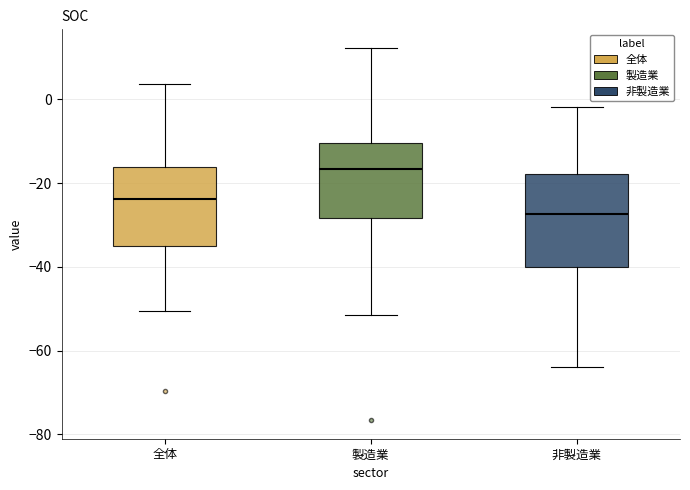

Where does the lower whisker of the box for 全体 end on the y-axis? The values are not printed on the chart, so give them approximately, as read against the axis.

-50